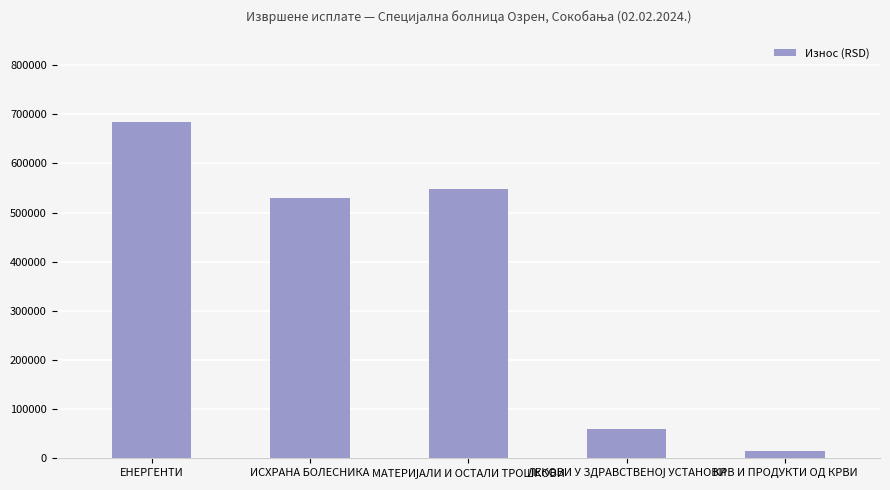

What is the maximum value shown in the chart?

684557.6